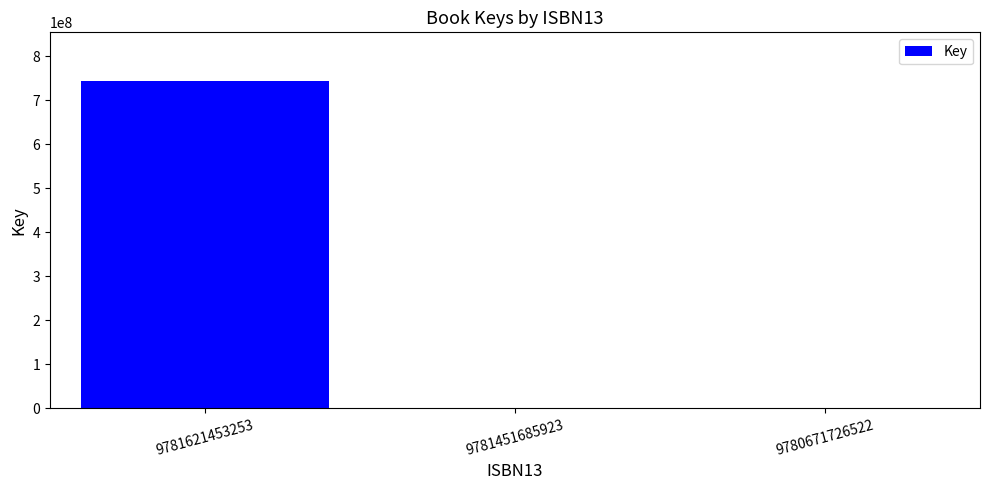

Reading left to right, extract all data points from this chart.

742681895	1744	1744